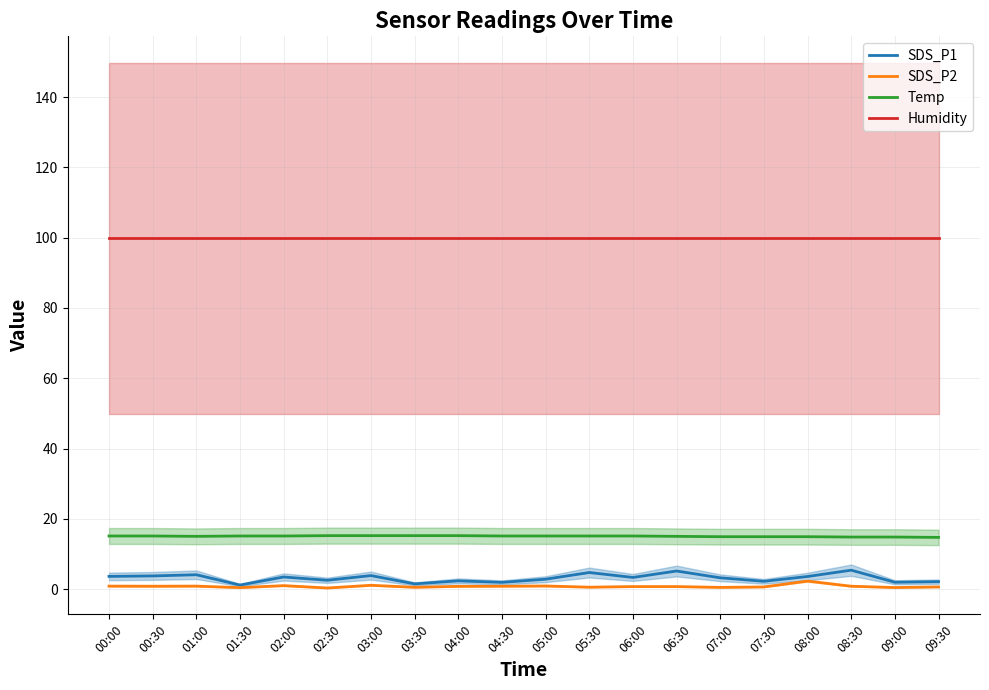

What is the value of the SDS_P1 point at the 9th from the left?

2.3